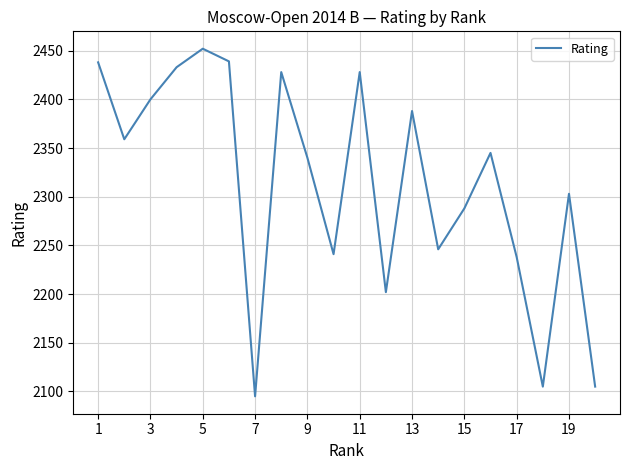

What is the difference between the maximum and minimum values?

357